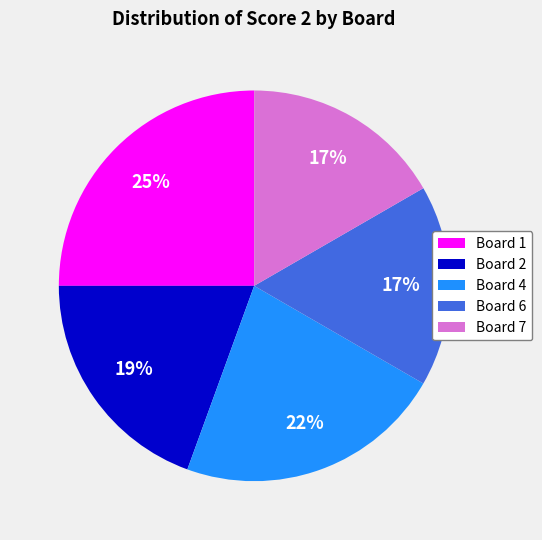

How many slices are in this pie chart?

5